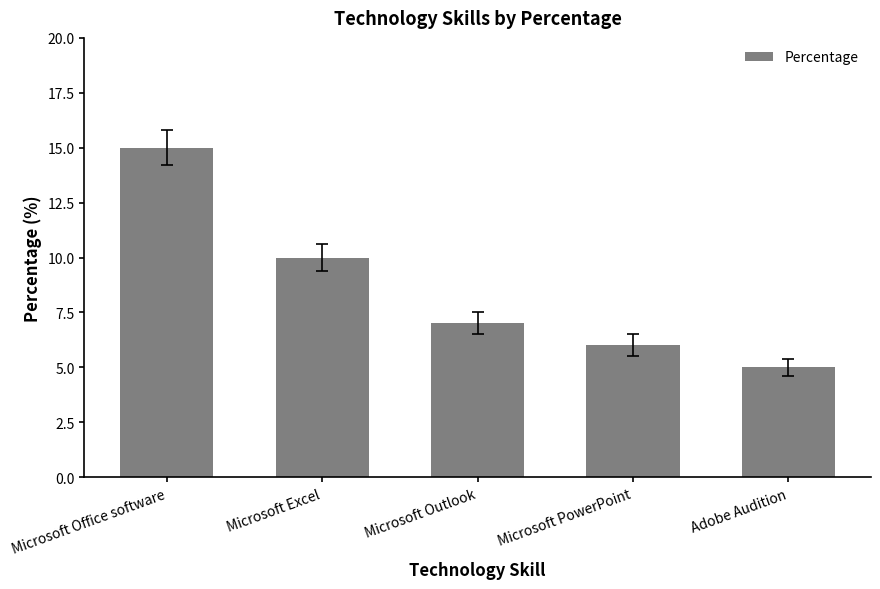

Reading left to right, extract all data points from this chart.

15	10	7	6	5